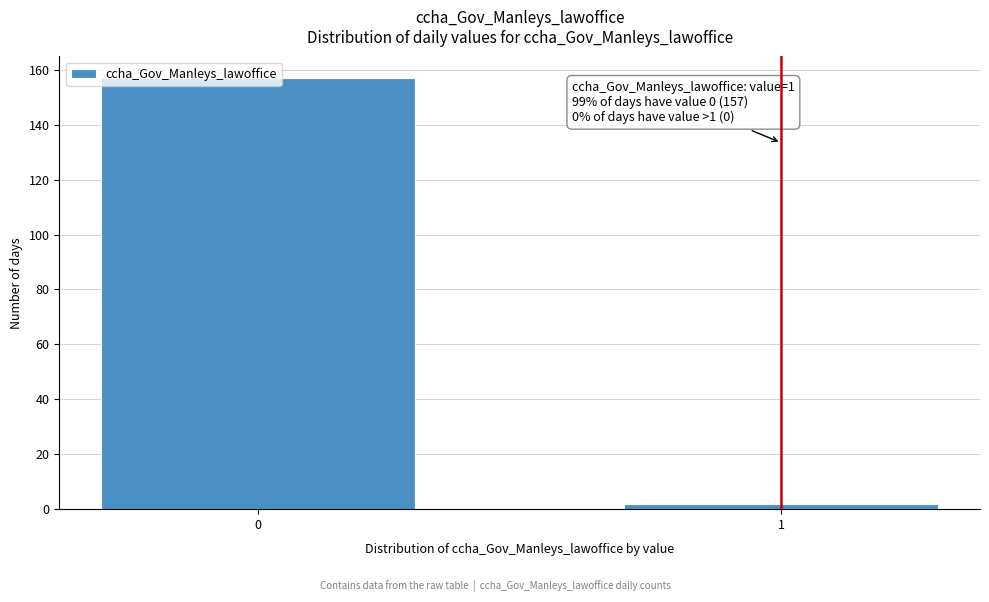

What is the average value?

80